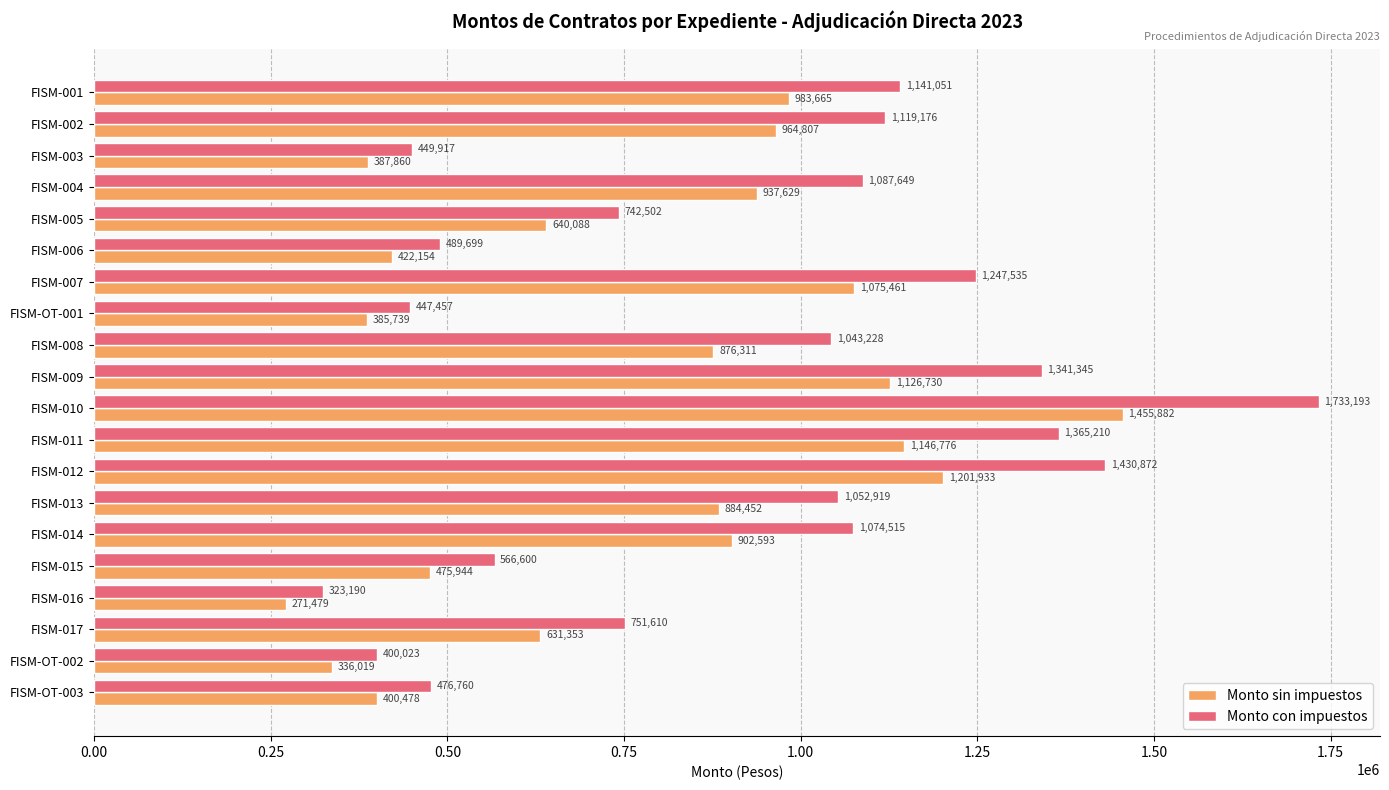

The Monto con impuestos series shows 400022.6 at FISM-OT-002. True or false?

True